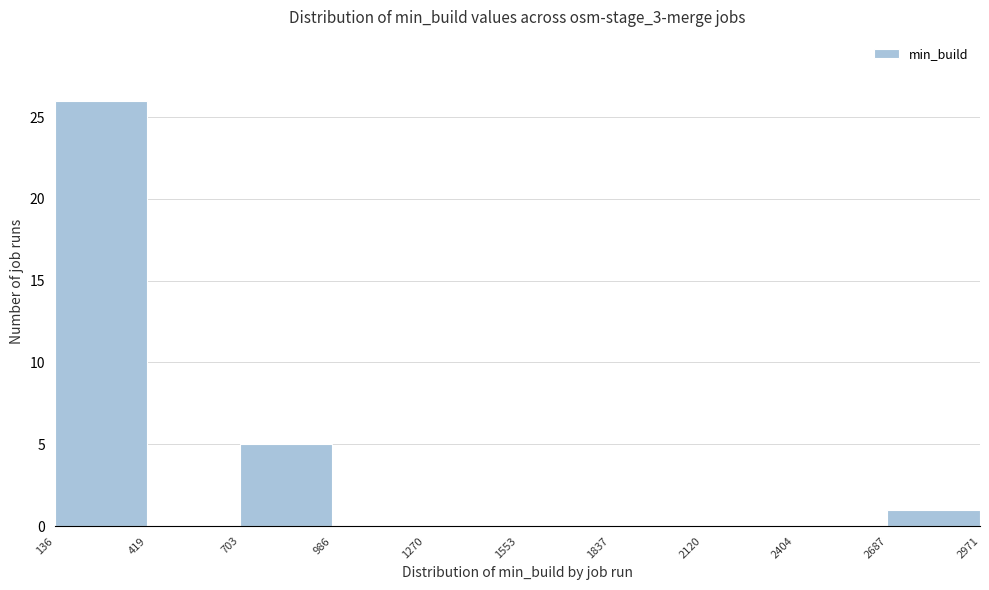

Over which range of the x-axis is the bar tallest?

136 to 419